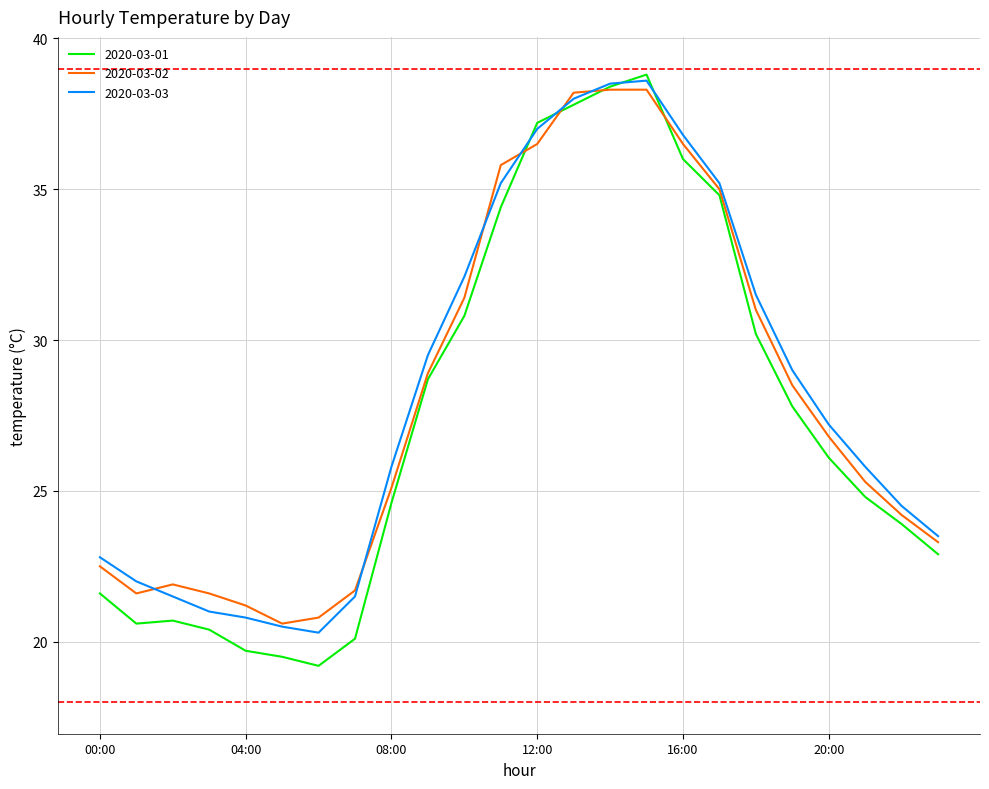

List the series in order of their peak value, lowest first.

2020-03-02, 2020-03-03, 2020-03-01